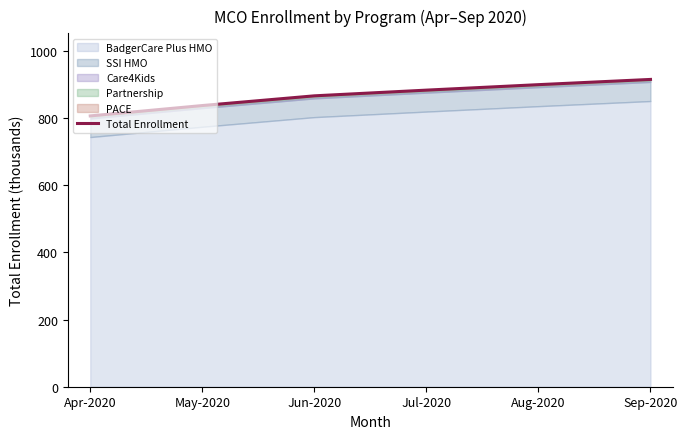

What is the label of the 5th point from the left?

Aug-2020